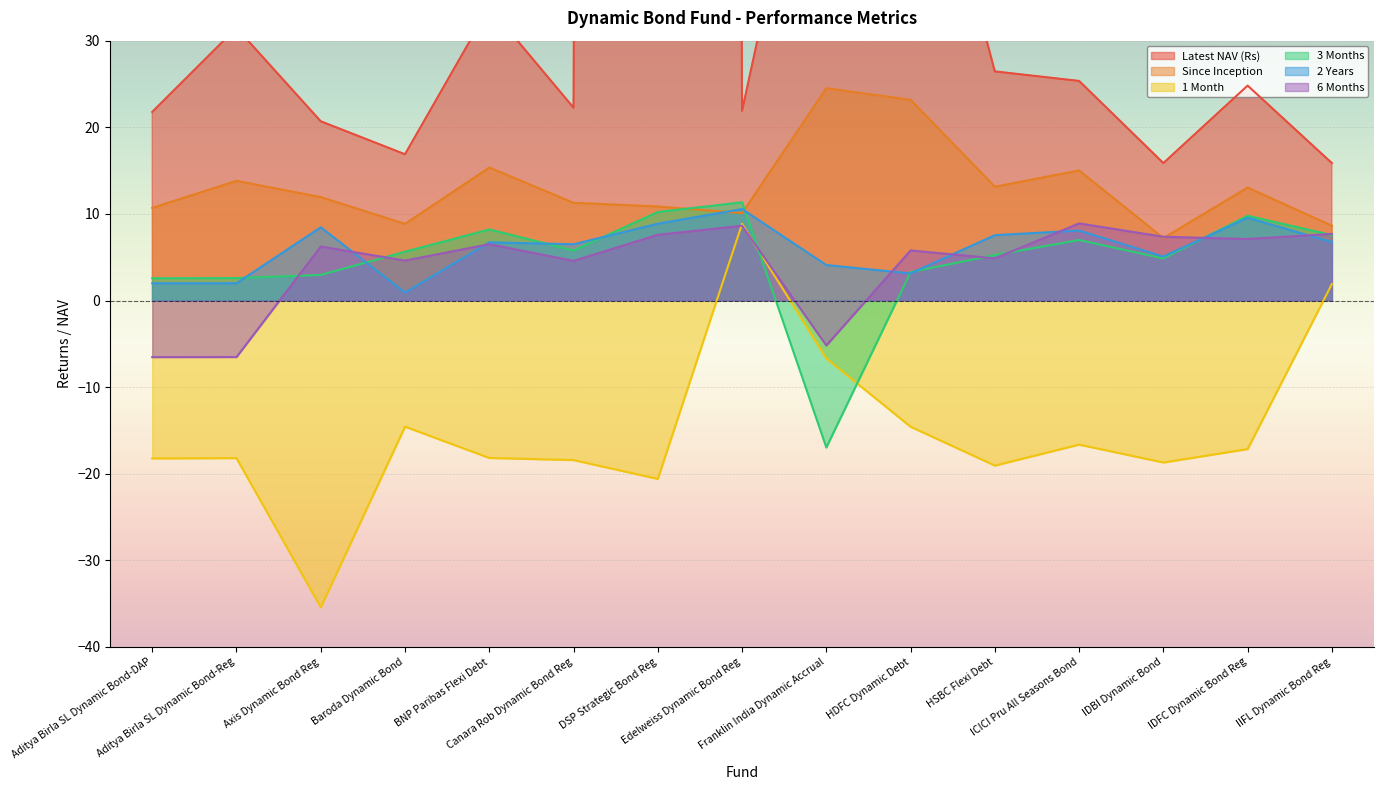

At which label is Latest NAV (Rs) closest to 1209?

Franklin India Dynamic Accrual